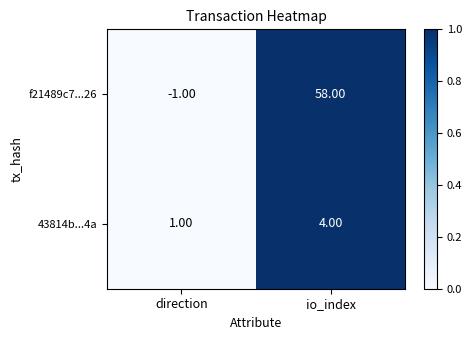

What is the spread (max minus min) of values at io_index?

54